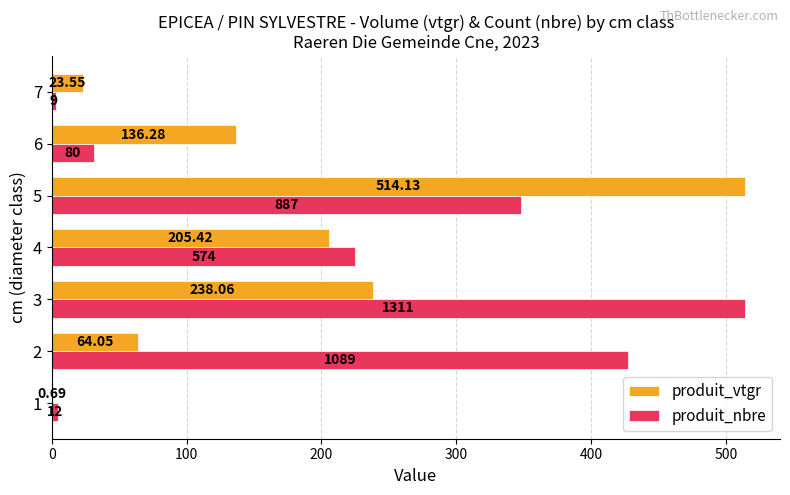

What is the average value of the produit_vtgr series?

168.9